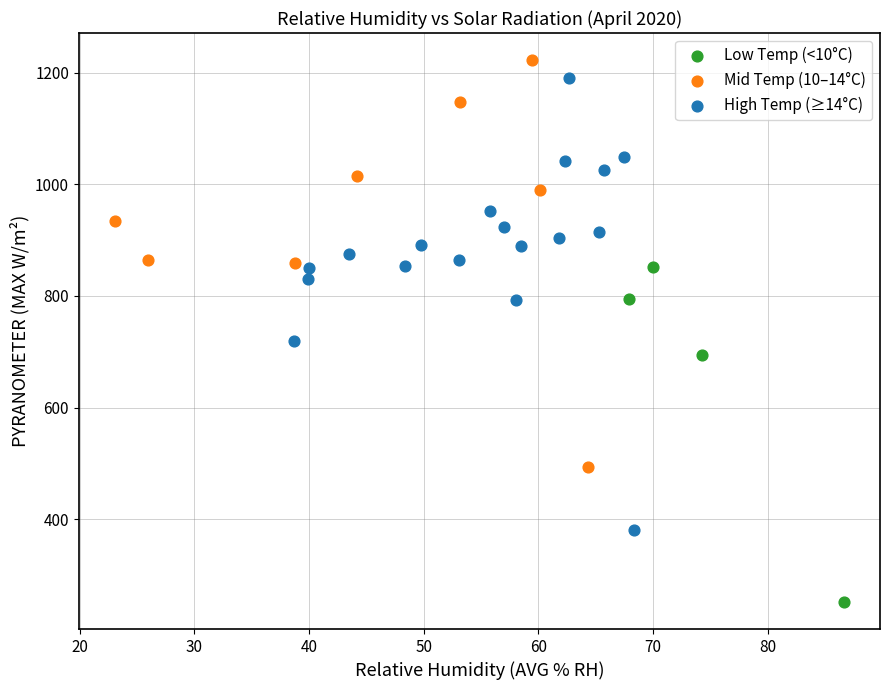

Which series has the widest spread of Y values?

High Temp (≥14°C)